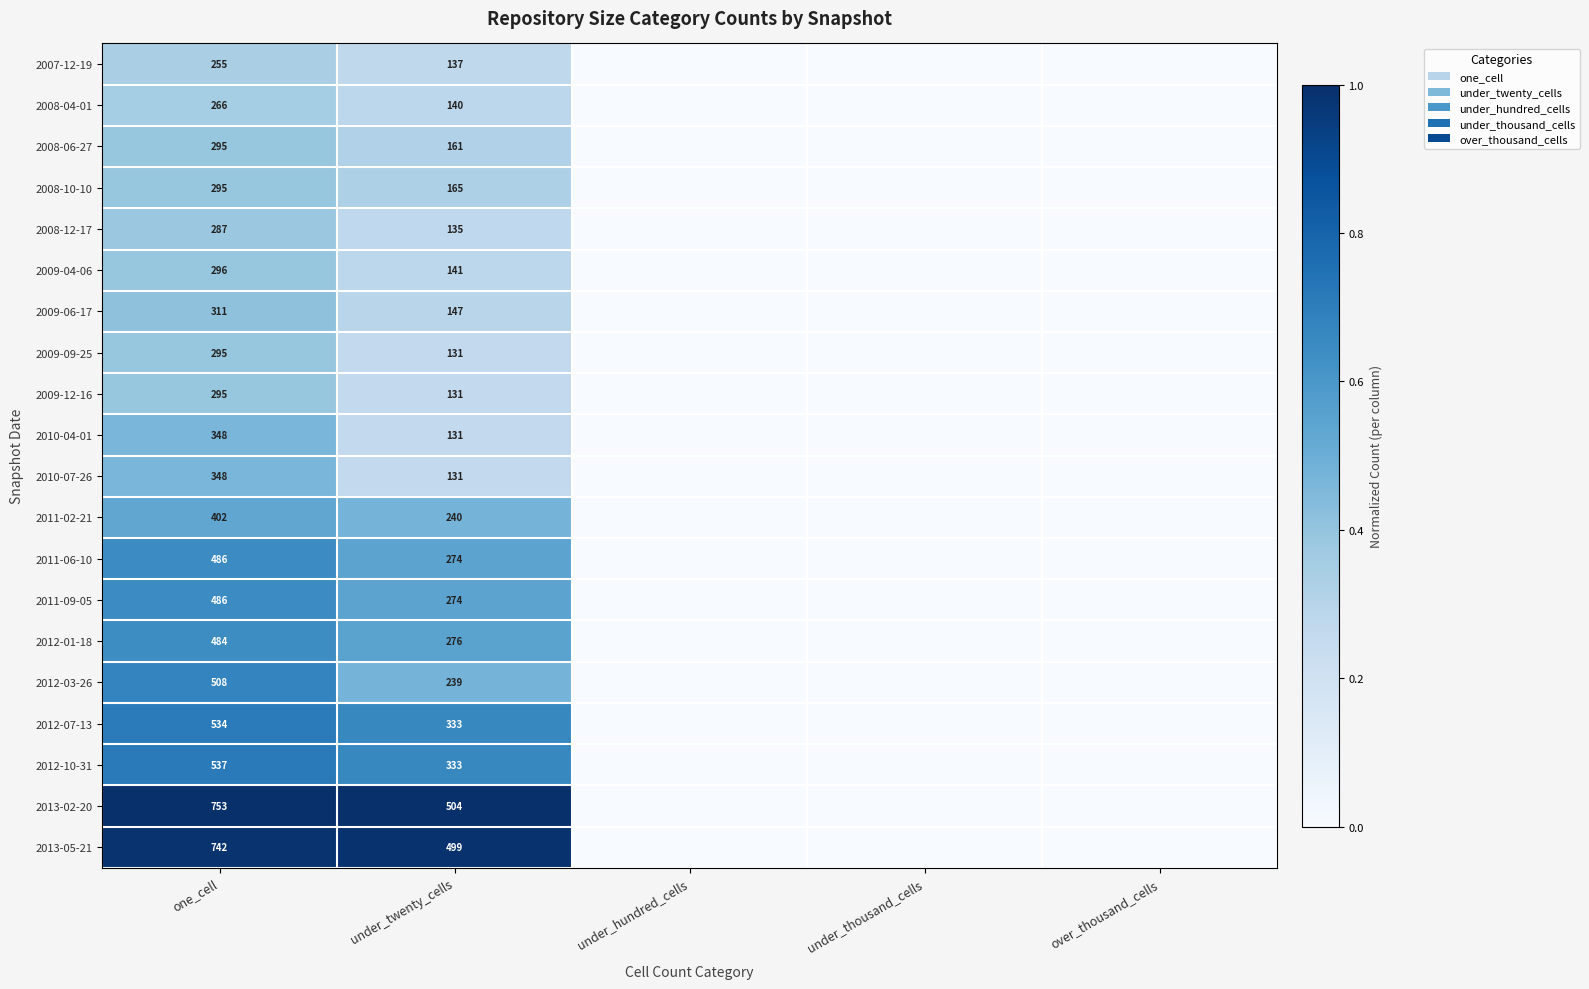

What is the spread (max minus min) of values at under_twenty_cells?

373